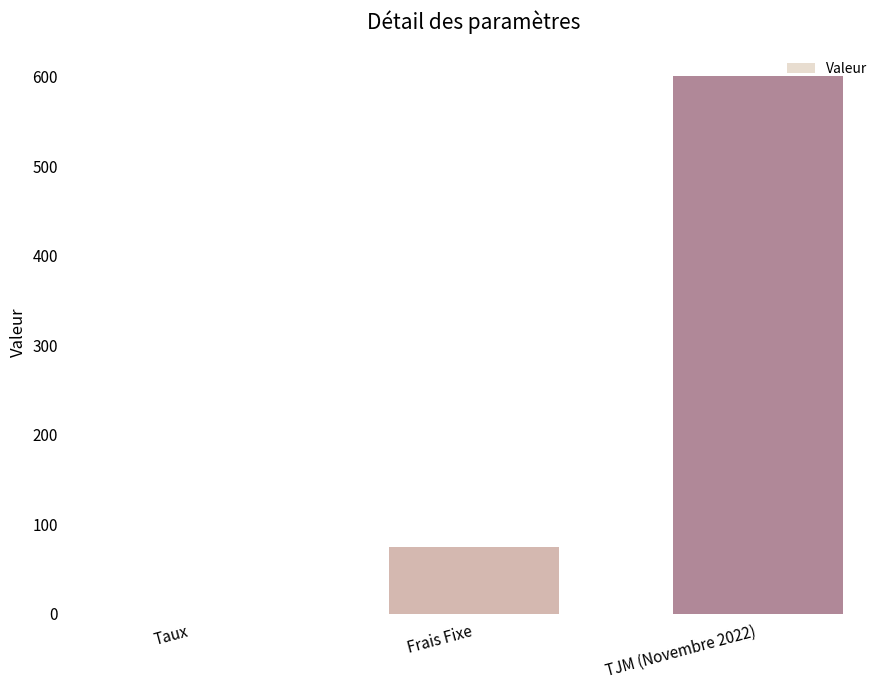

Are the bars horizontal?

No